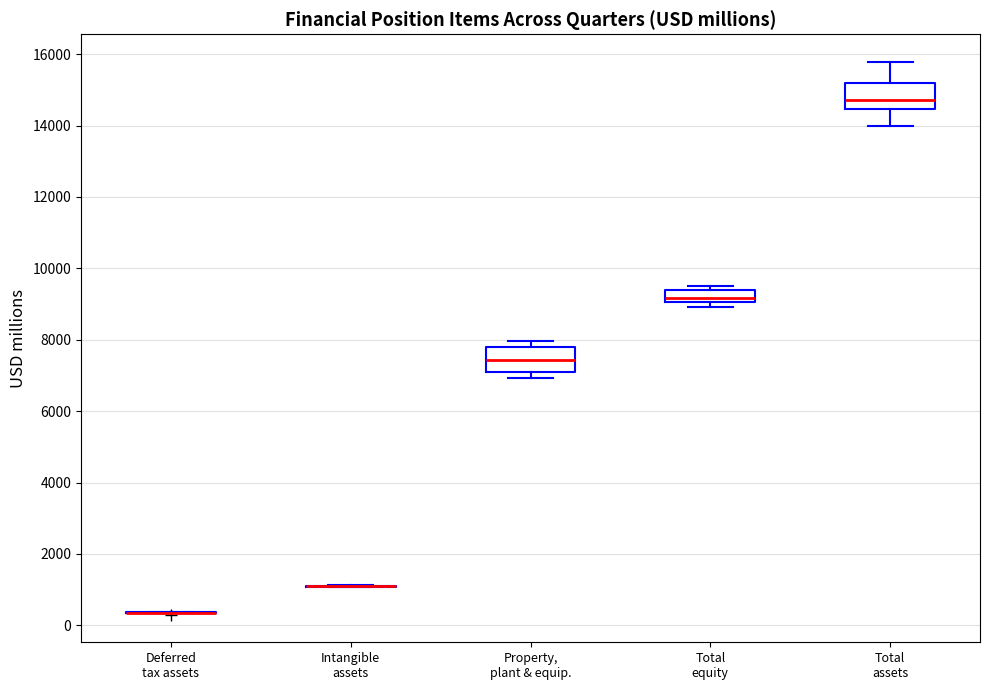

Reading left to right, read every box against the y-axis: the position of its median line, the range the box covers, and the ends of its whiskers. The values are not printed on the chart, so give them approximately, as read against the axis.

Deferred tax assets: box collapsed to a line at 400, whiskers 400 to 400
Intangible assets: box collapsed to a line at 1000, whiskers 1000 to 1200
Property, plant & equip.: median 7400, box 7200 to 7800, whiskers 7000 to 8000
Total equity: median 9200, box 9000 to 9400, whiskers 9000 (just below the box's lower edge) to 9600
Total assets: median 14800, box 14400 to 15200, whiskers 14000 to 15800